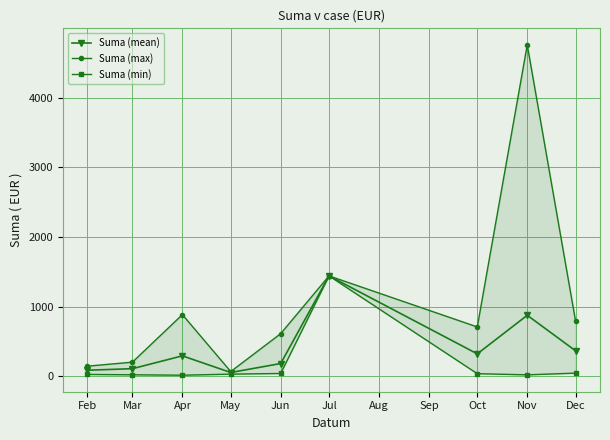

List the series in order of their overall mean, highest first.

Suma (max), Suma (mean), Suma (min)